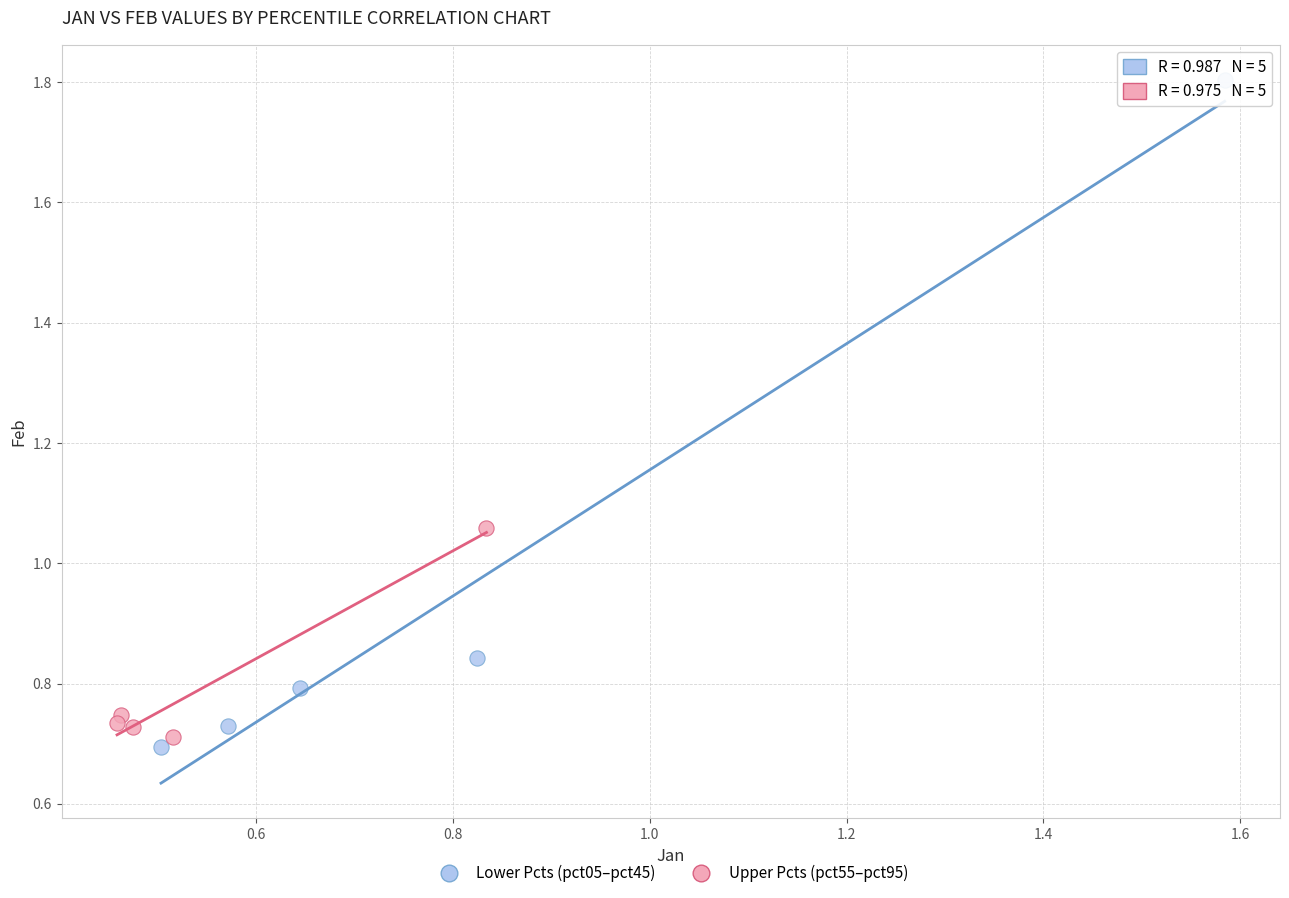

Which series reaches the minimum Y coordinate?

Lower Pcts (pct05–pct45)